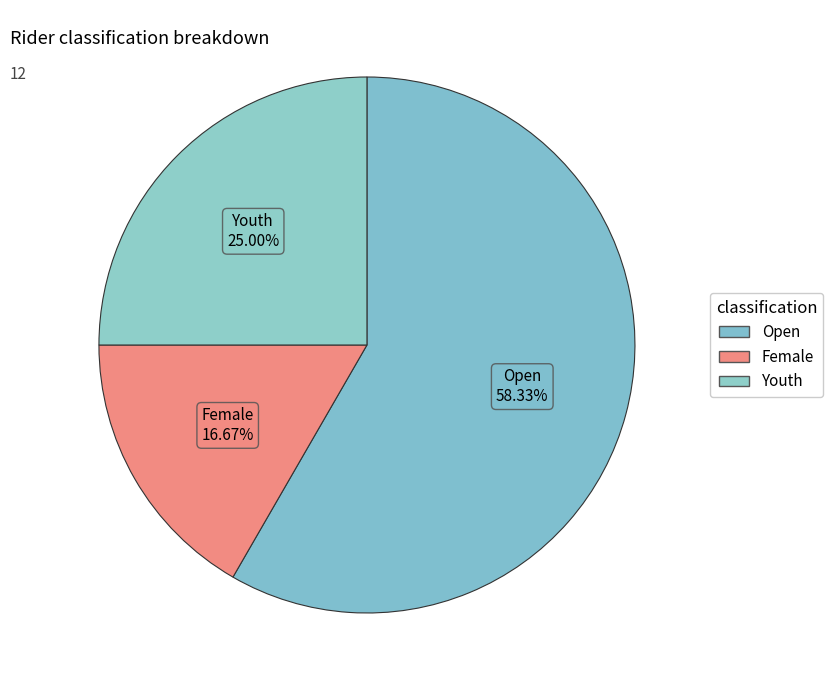

How many slices are in this pie chart?

3